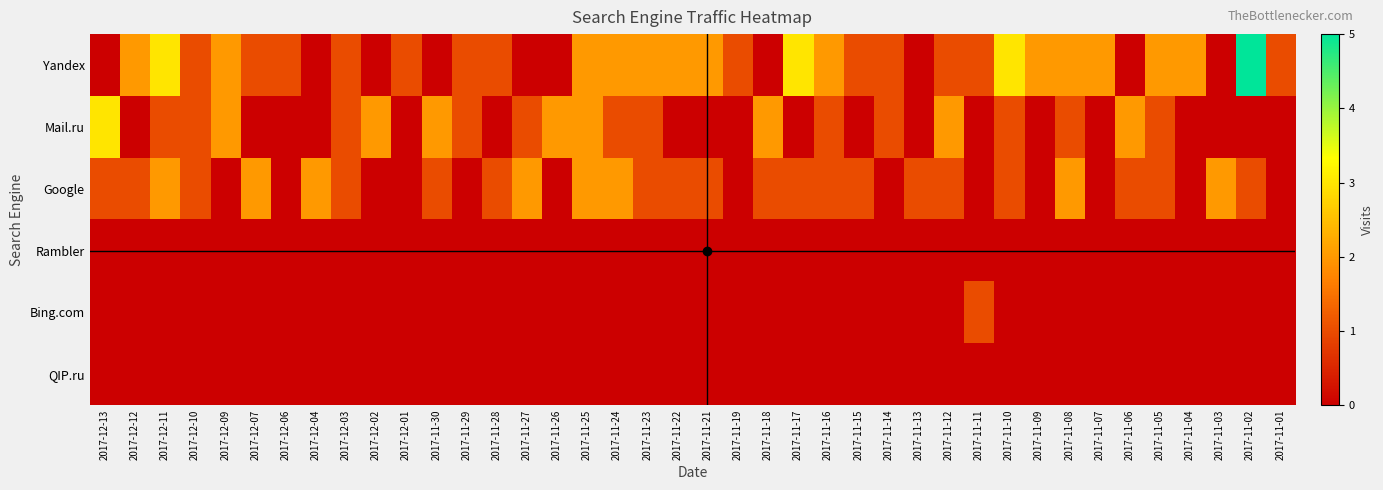

List the series in order of their peak value, highest first.

Yandex, Mail.ru, Google, Bing.com, Rambler, QIP.ru